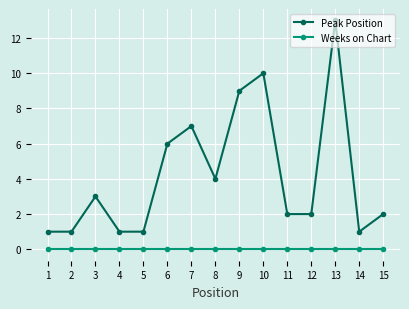

True or false: Peak Position has more than 0 points higher than both neighbors.

True